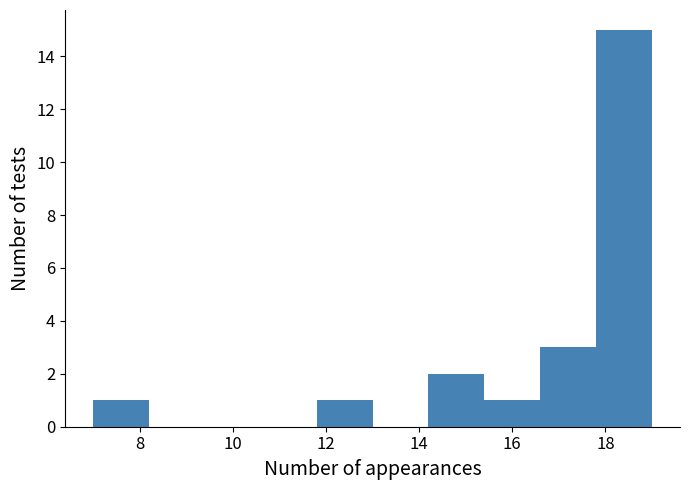

Which range on the x-axis has the tallest bar?

17.8 to 19.0